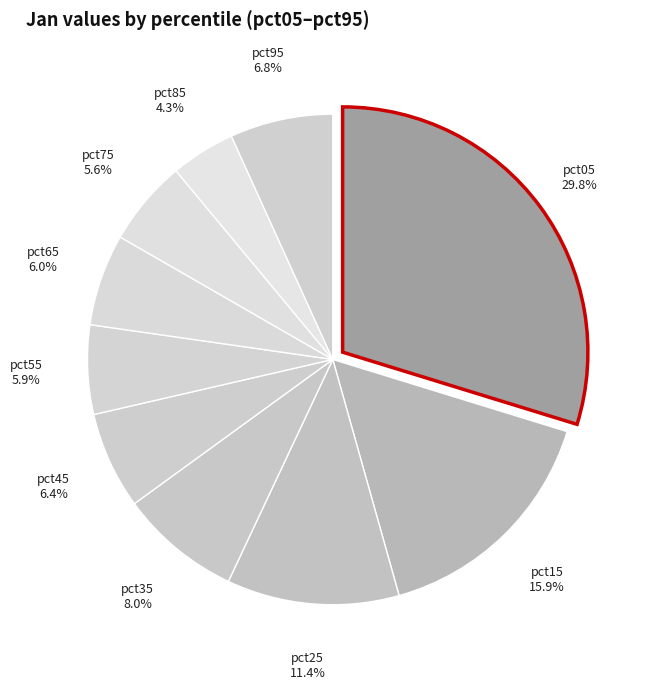

Count the number of slices in the pie.

10